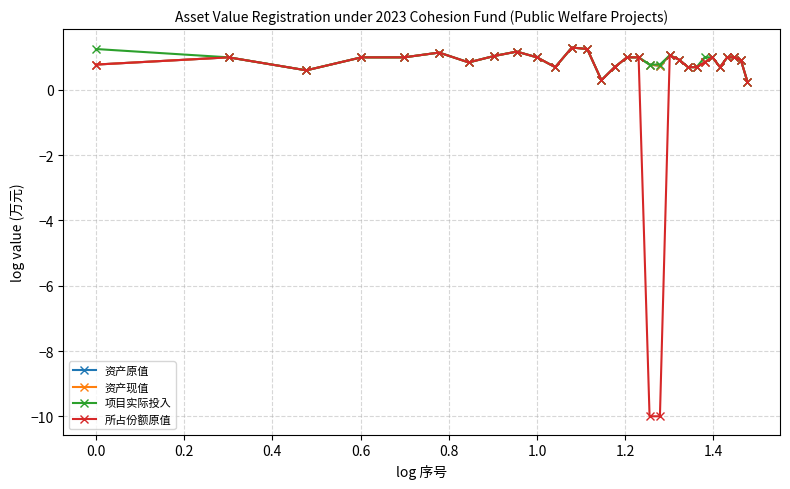

Is this an area chart (filled region under the line)?

No